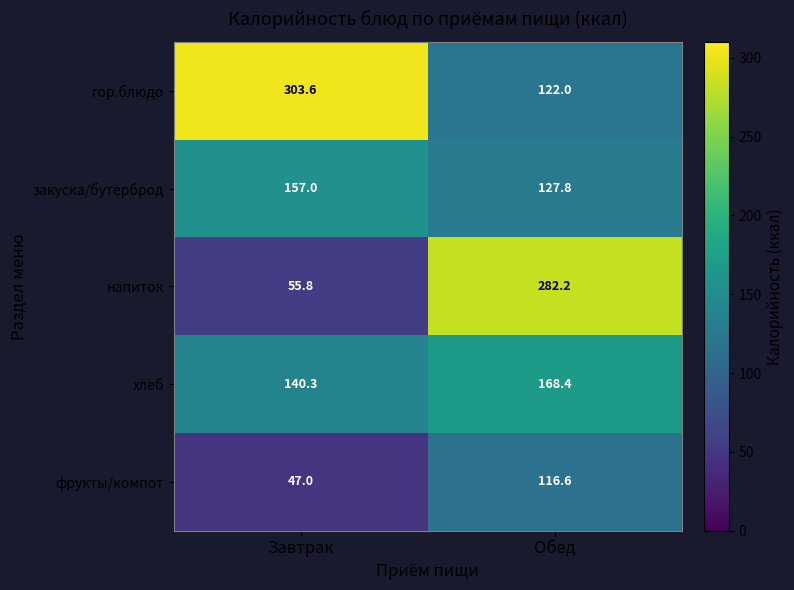

What is the spread (max minus min) of values at Завтрак?

256.6